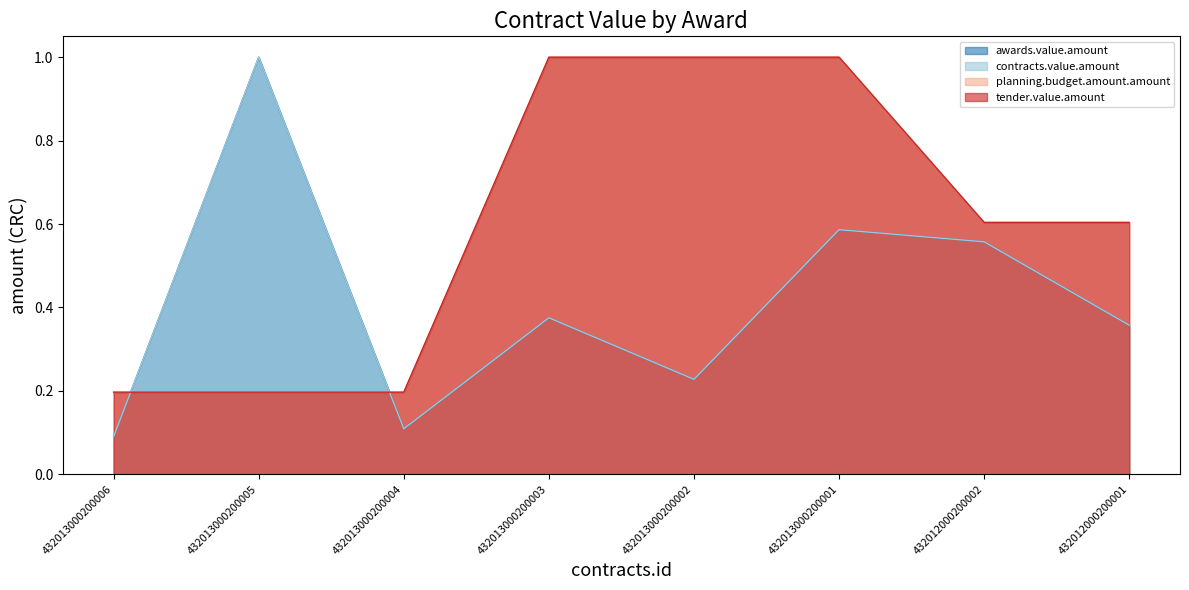

Rank the series by their maximum value, from highest to lowest.

awards.value.amount, contracts.value.amount, planning.budget.amount.amount, tender.value.amount